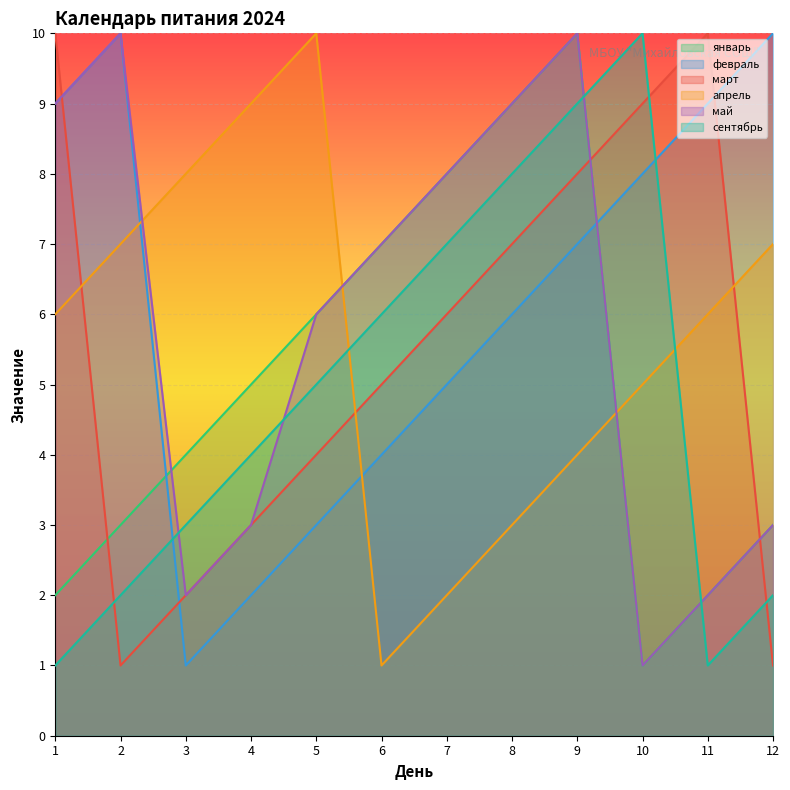

Rank the series at 12 from lowest to highest value.

март, сентябрь, январь, май, апрель, февраль